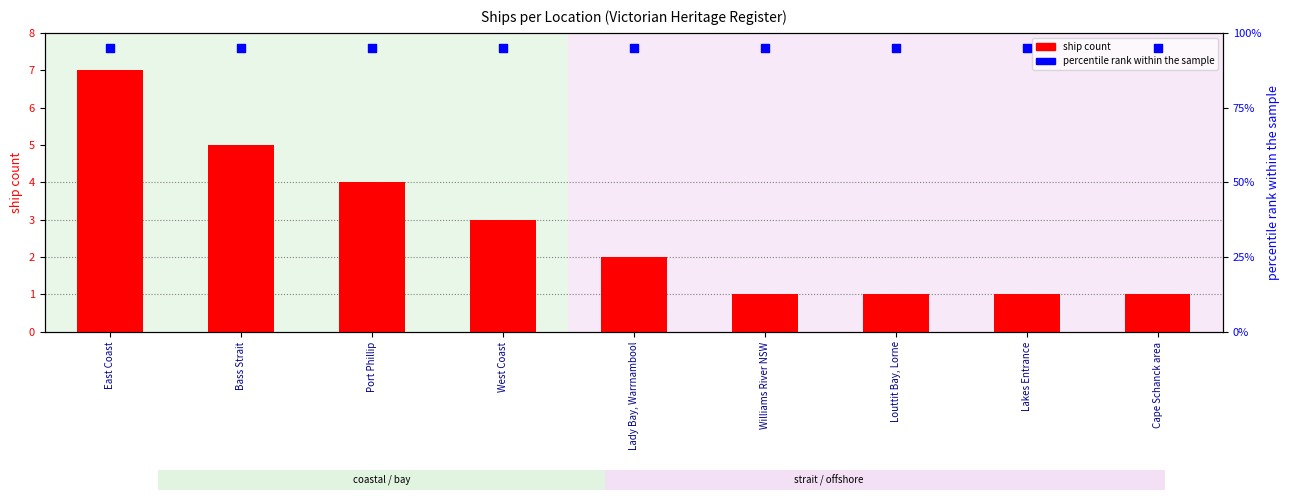

Which series reaches the minimum Y coordinate?

ship count